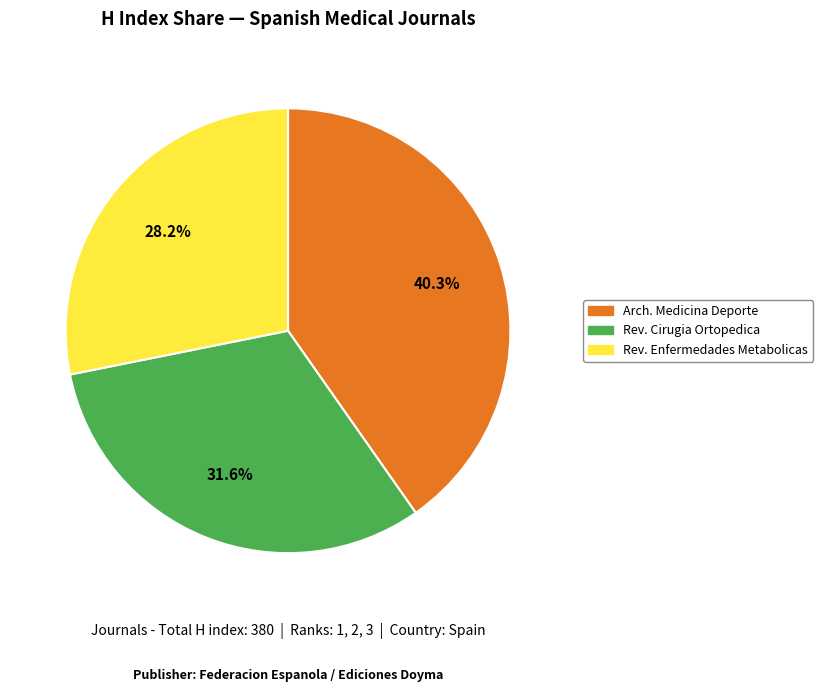

Is there a majority slice in this chart?

No